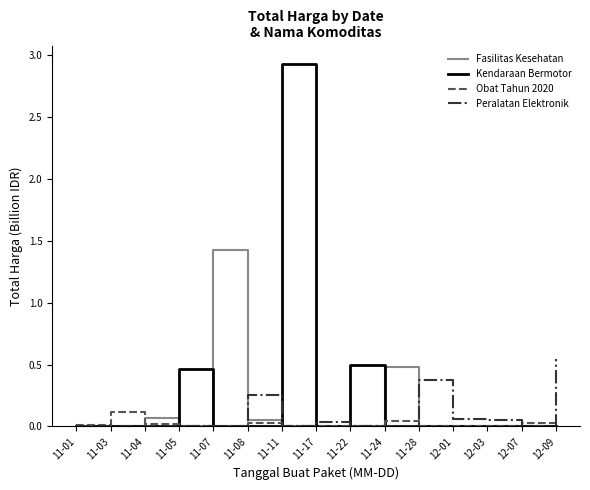

True or false: Obat Tahun 2020 has a value of 0.0 at 11-05.

True